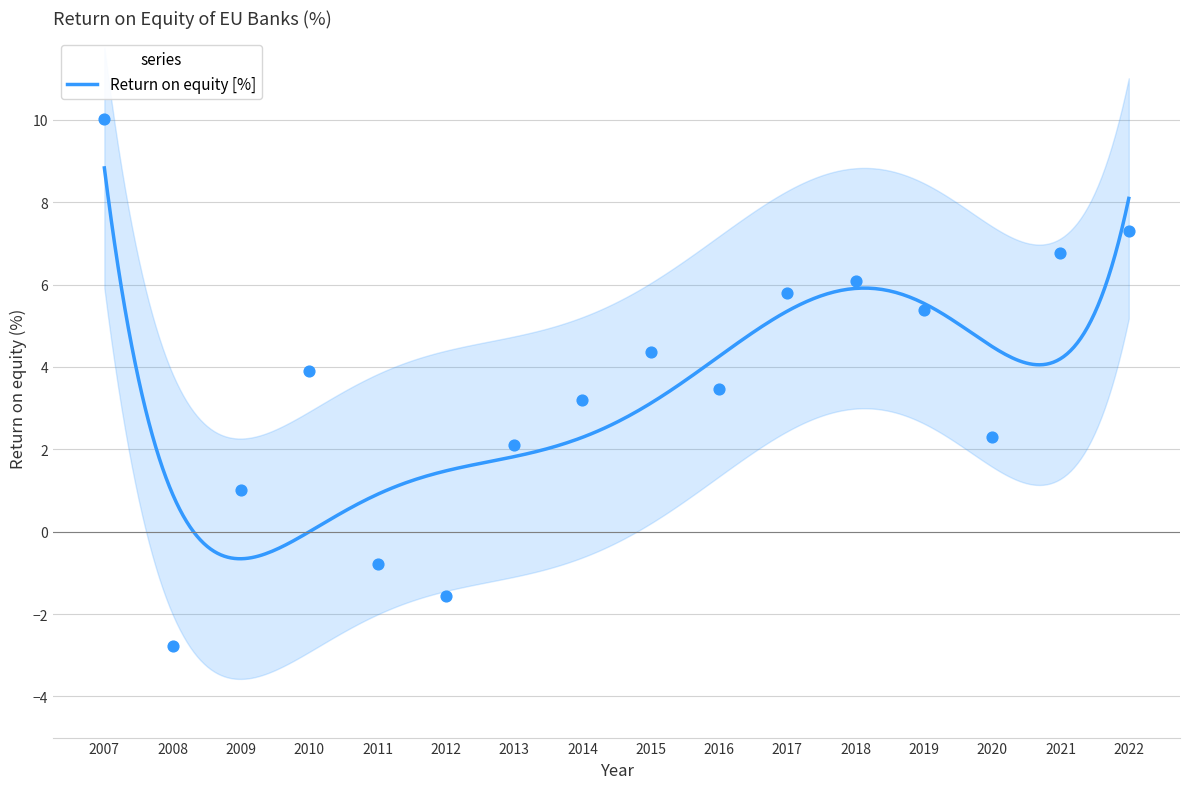

What is the ratio of the value at 2022 to the value at 2017?

1.3